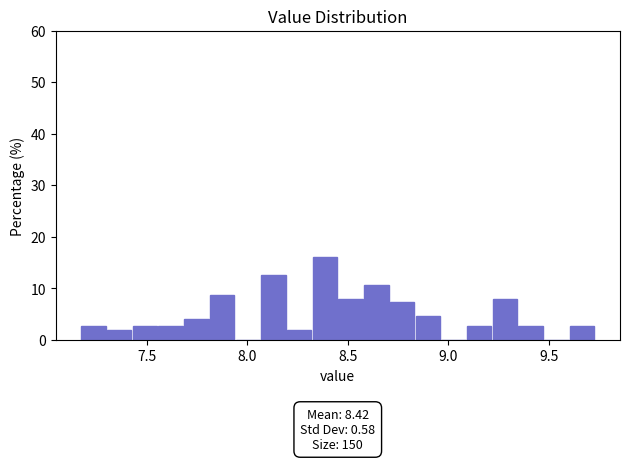

Read against the x-axis, roughly where is the centre of the tallest bar?

8.40